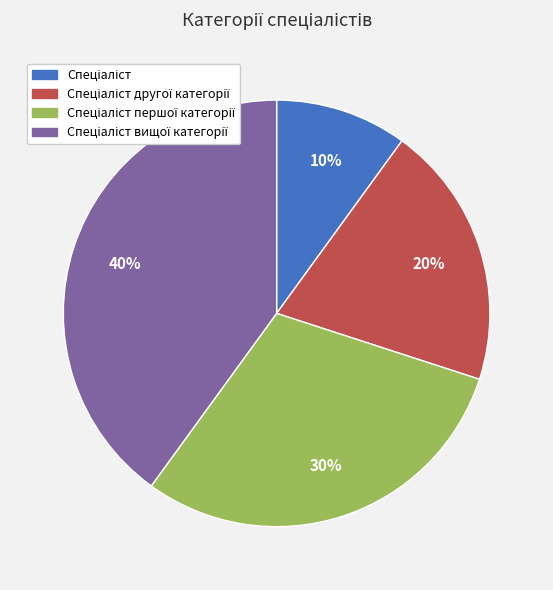

To the nearest percent, what is the difference between the largest and smallest slice percentages?

30%